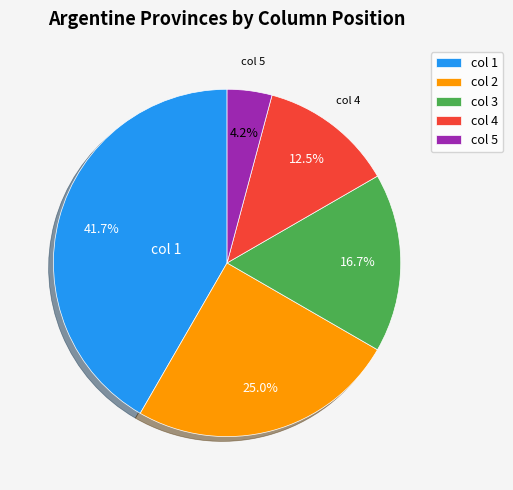

To the nearest percent, what portion does col 3 represent?

17%